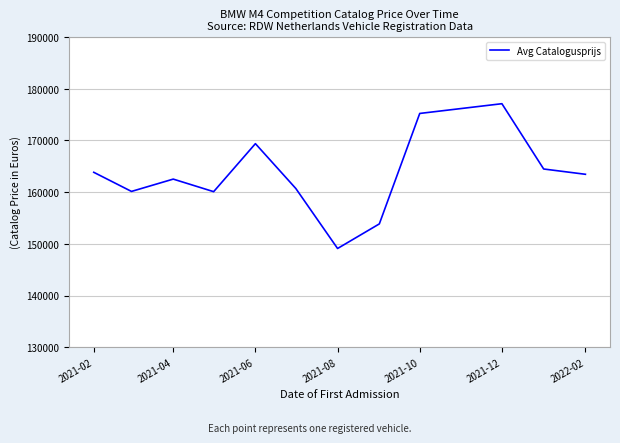

What is the greatest value displayed?

177118.0